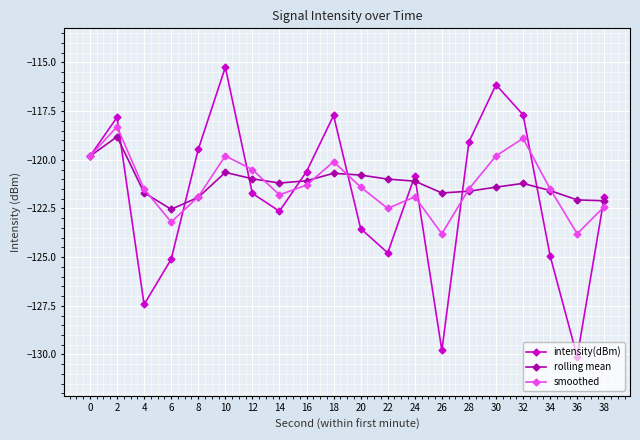

What is the smallest value displayed?

-130.1